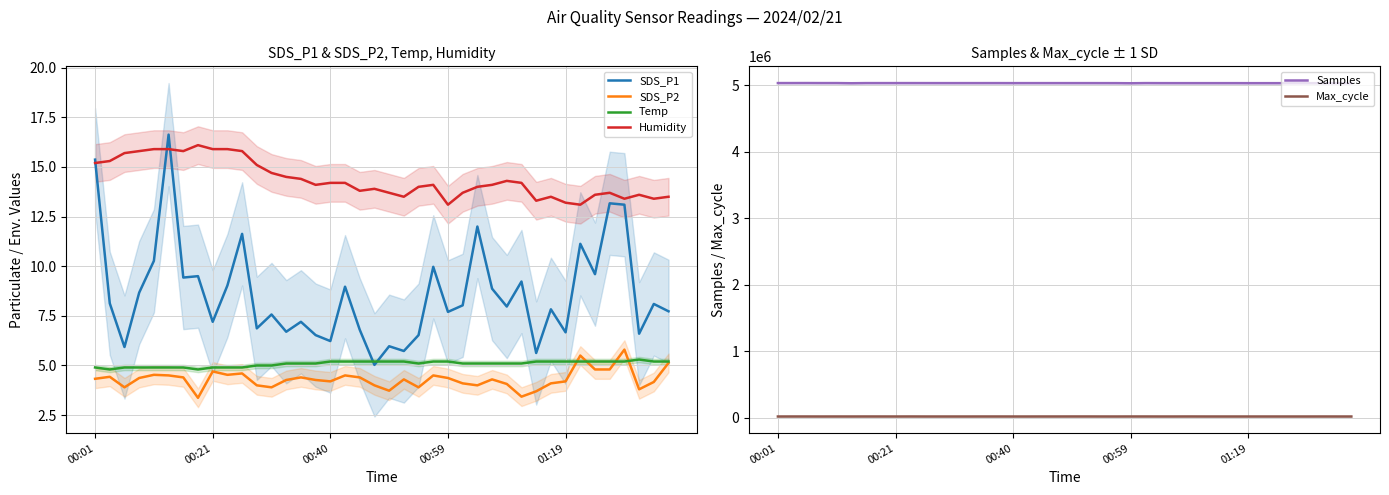

What position from the right is 20?

20